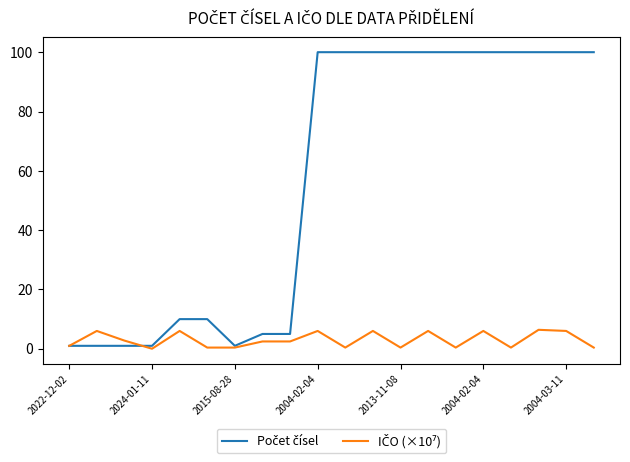

What is the maximum value shown in the chart?

100.0